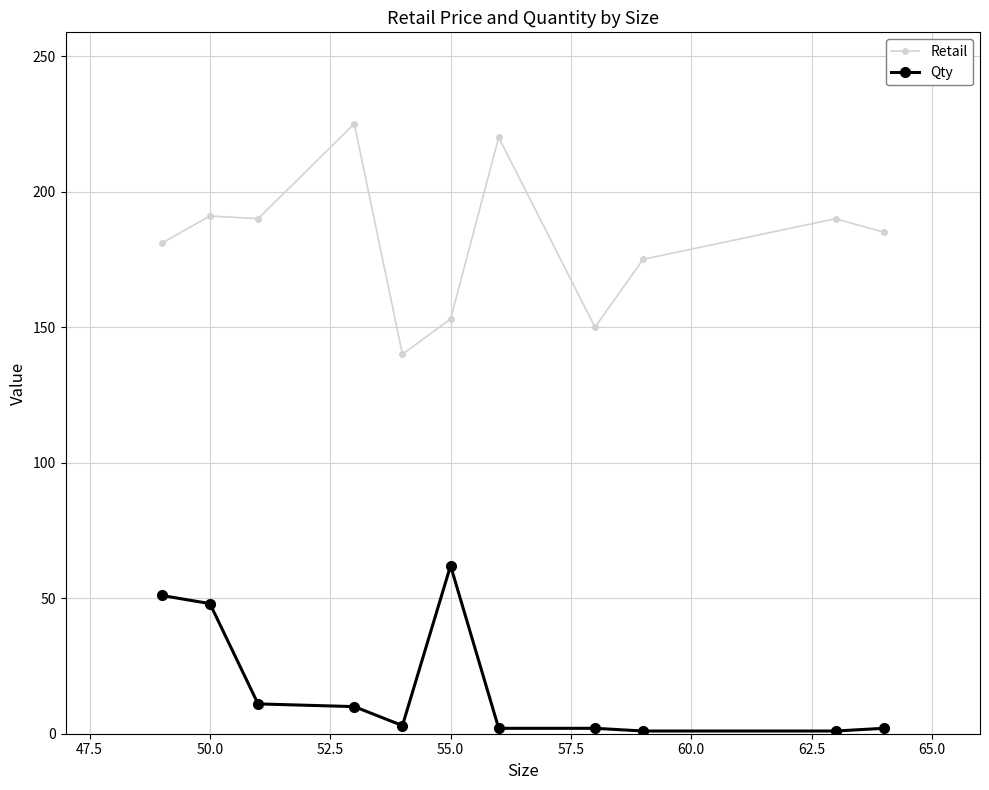

What is the sum of all Qty values?

193